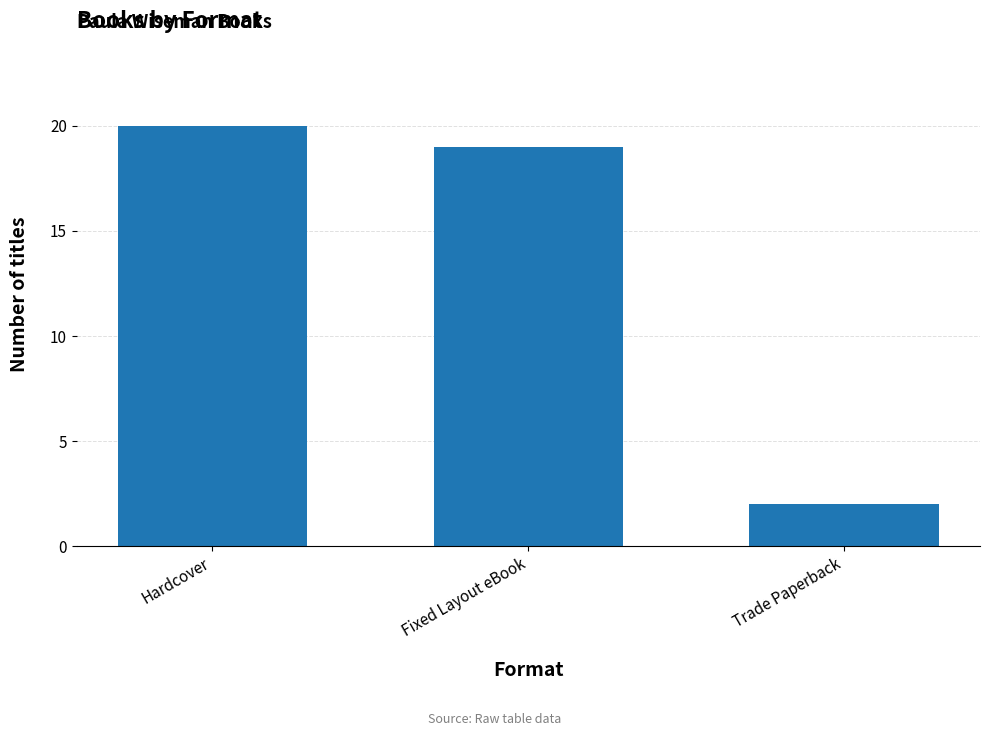

What is the change in value from Hardcover to Fixed Layout eBook?

-1